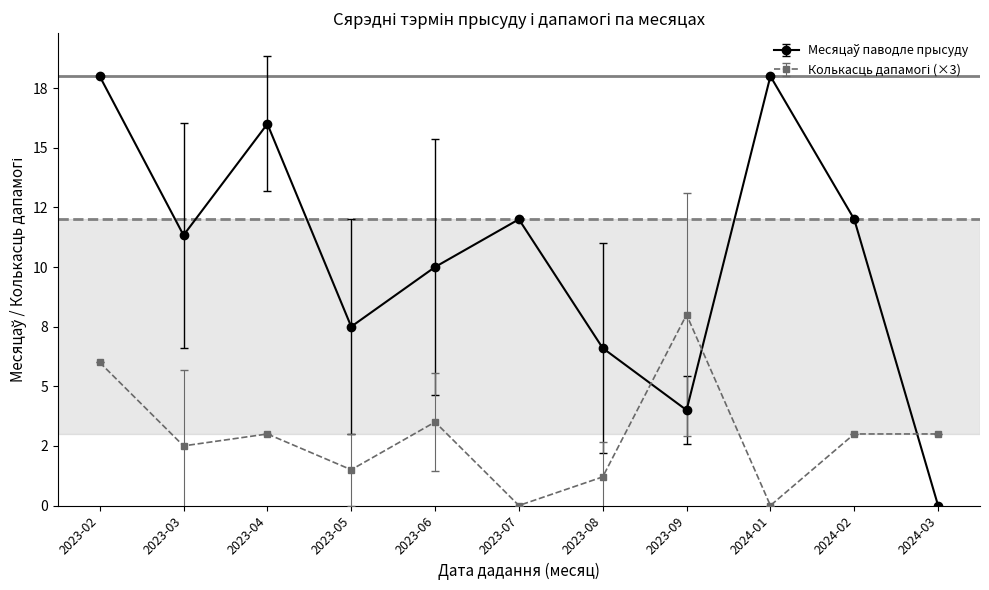

Does the chart have visible grid lines?

No